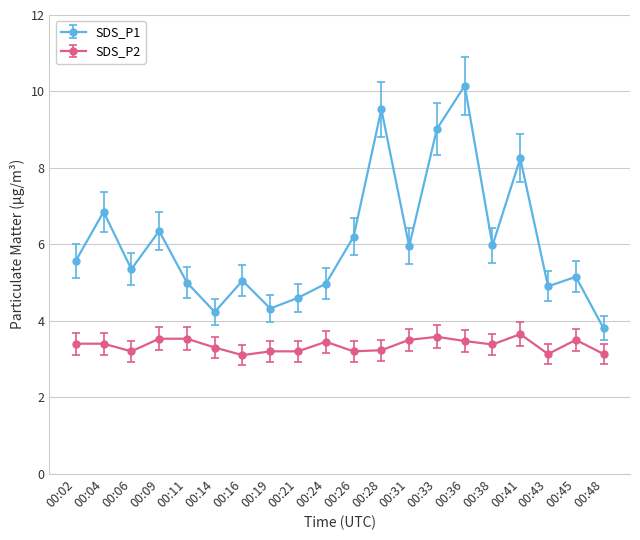

True or false: SDS_P2 and SDS_P1 cross at least once.

False